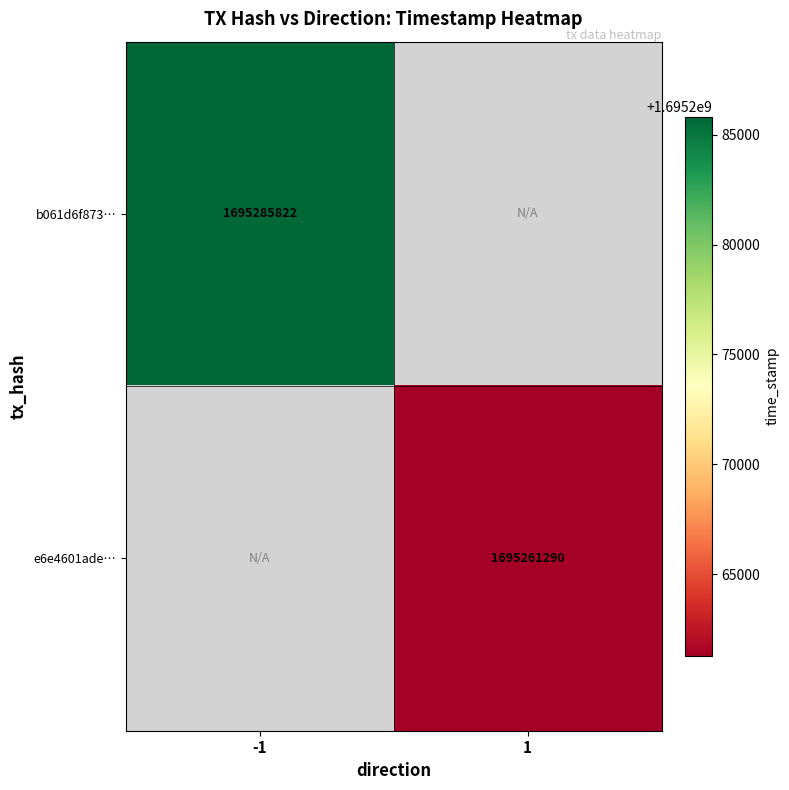

Is the value of e6e4601ade… at 1 greater than the value of b061d6f873… at -1?

No